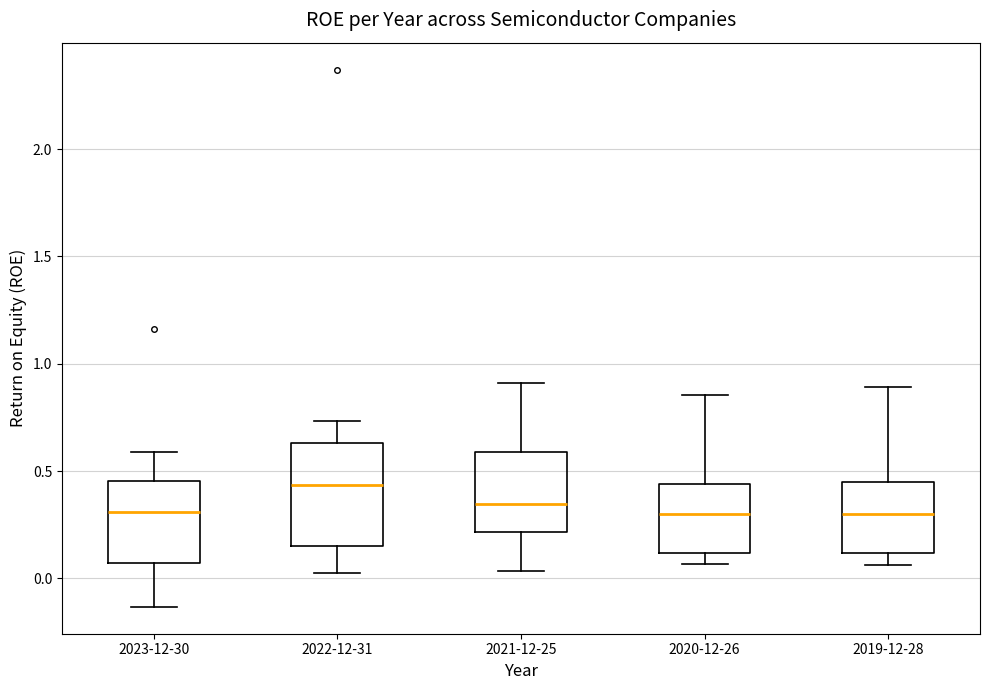

Which box is the tallest, from its lower edge to its upper edge?

2022-12-31